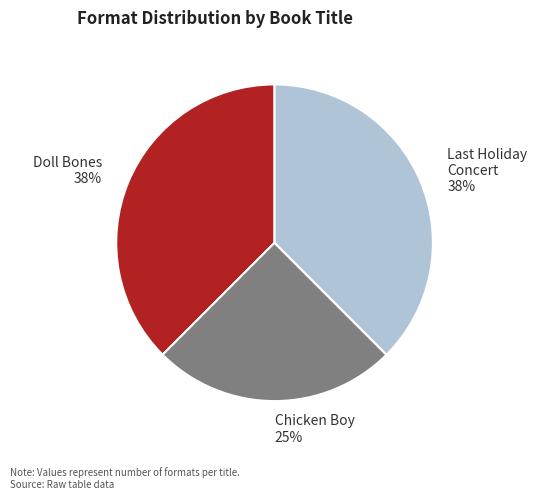

Which category has the smallest portion of the pie?

Chicken Boy 25%